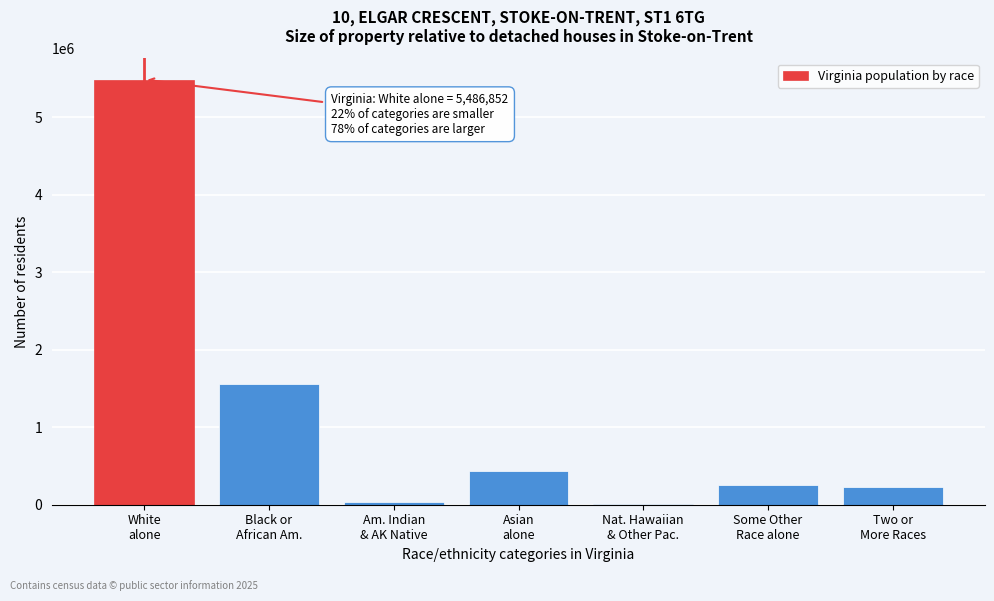

What is the greatest value displayed?

5486852